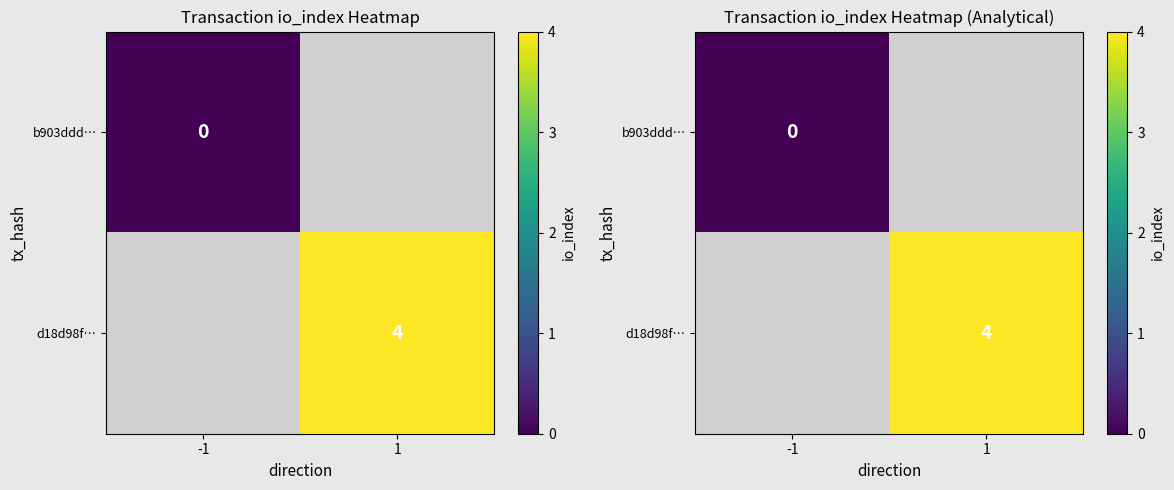

Is the value of b903ddd… at 1 greater than the value of d18d98f… at 1?

No